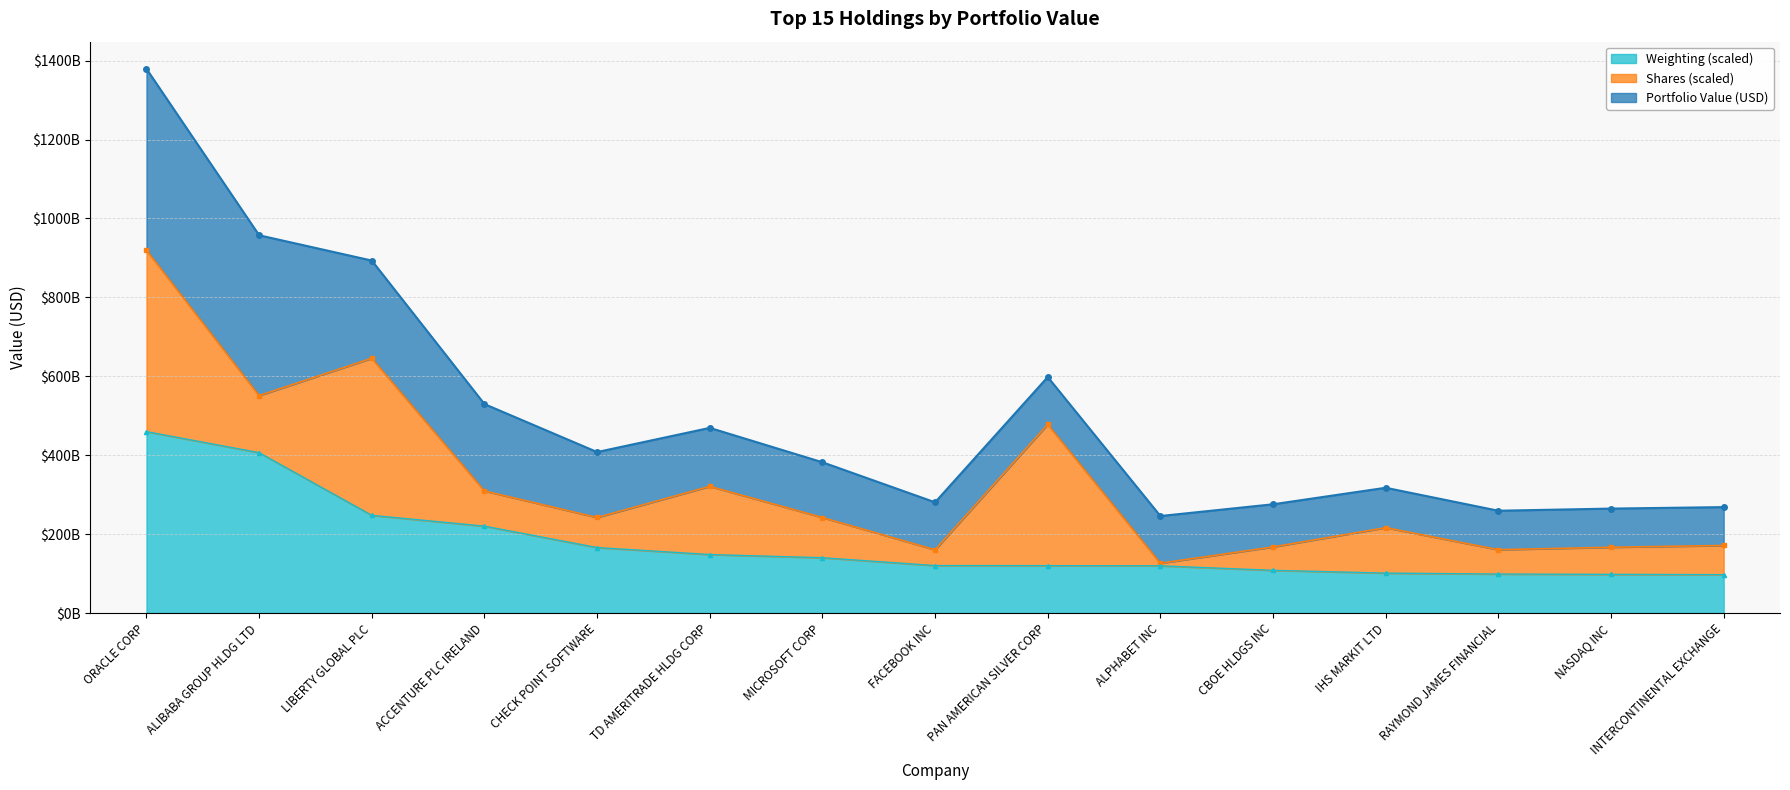

What is the change in value from ACCENTURE PLC IRELAND to INTERCONTINENTAL EXCHANGE?

-122928284536.6